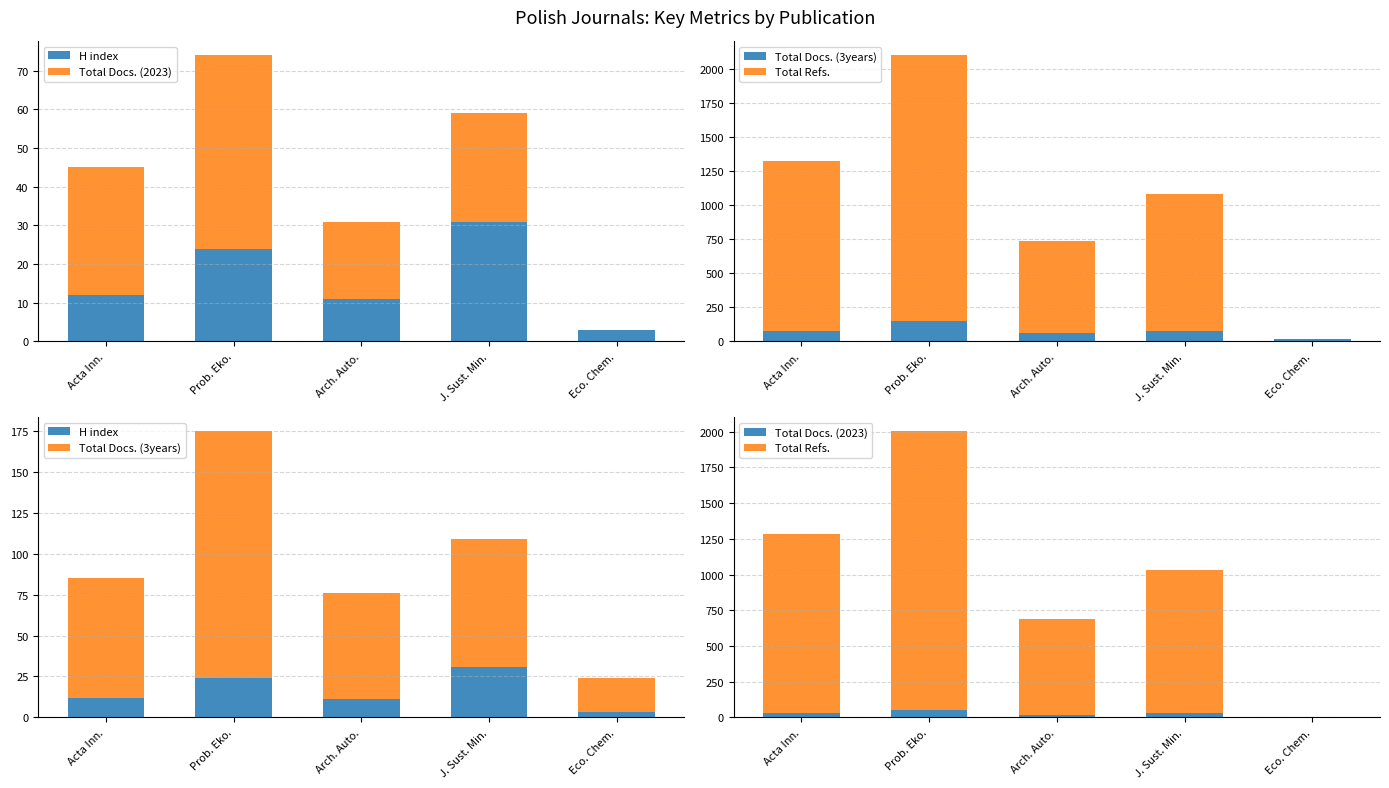

What is the total value across all series at Acta Inn.?

1368